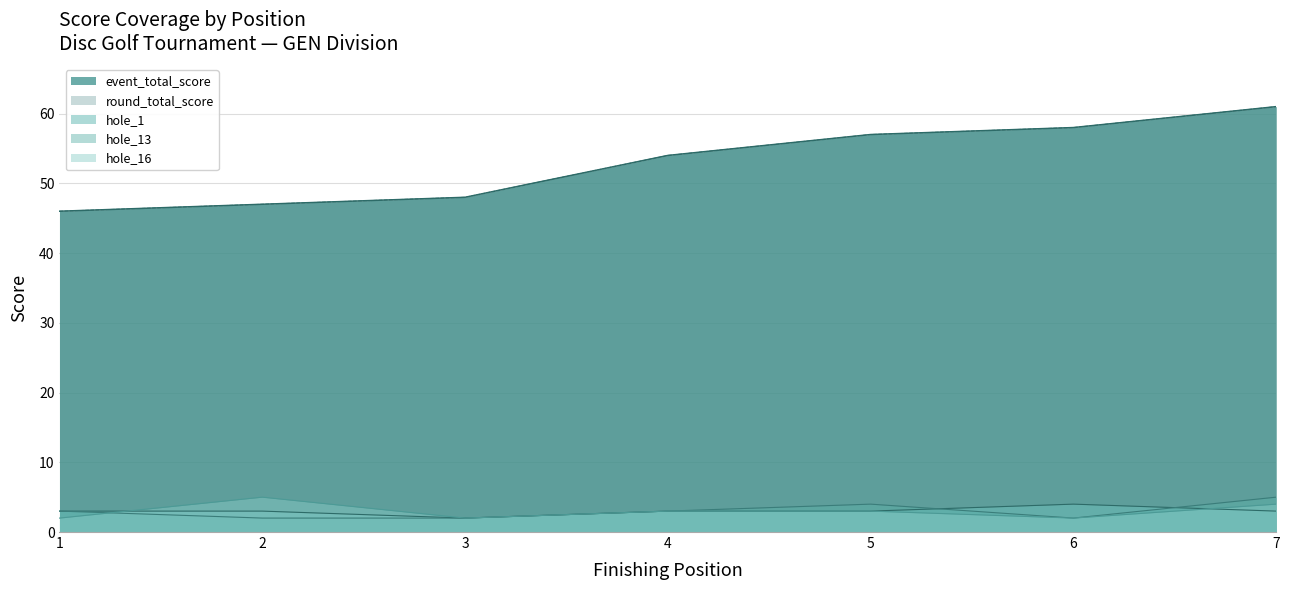

How many lines are shown in the chart?

5